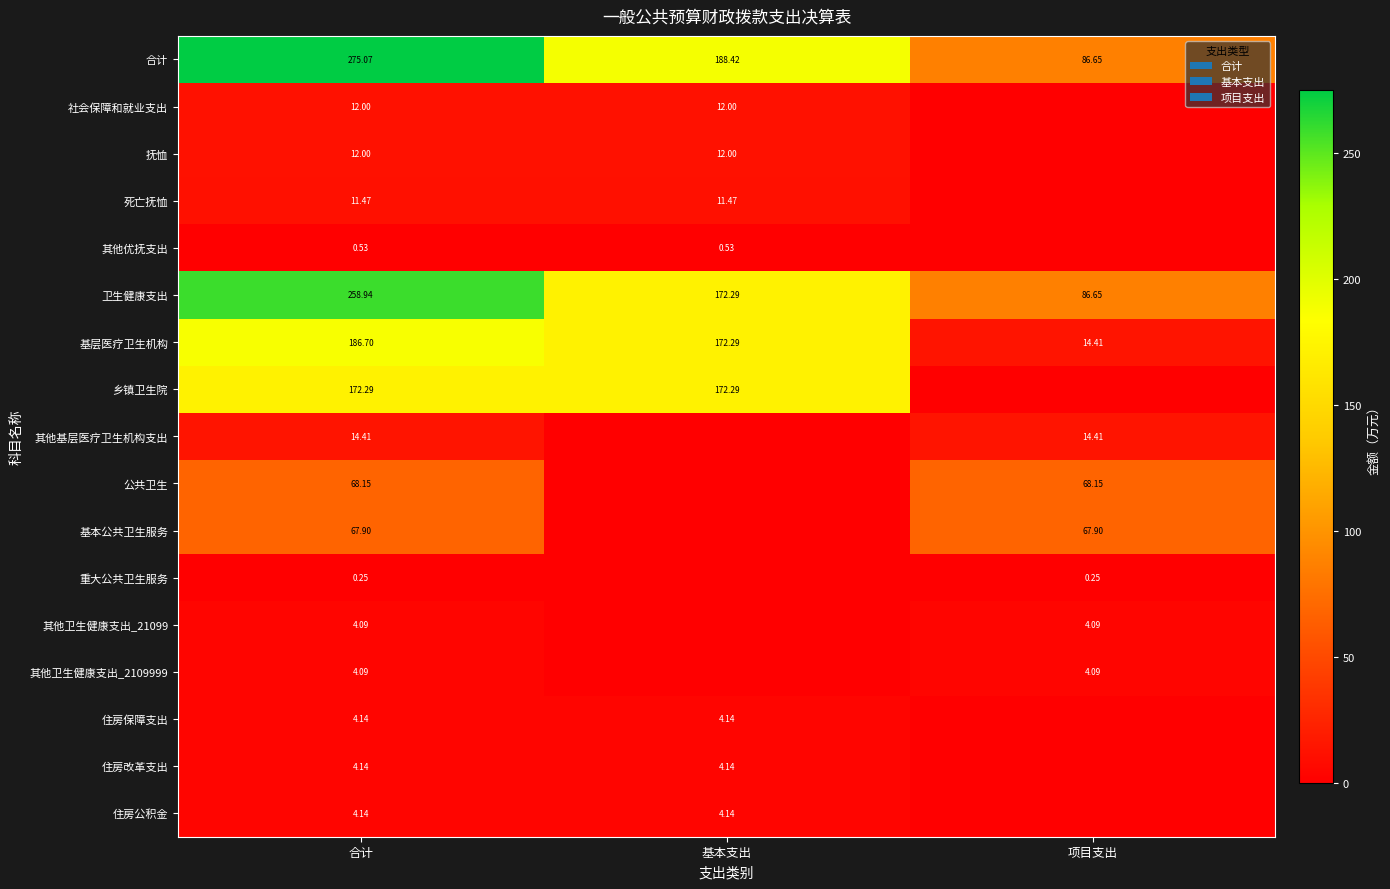

Which has a higher value, 基本支出 or 合计?

合计